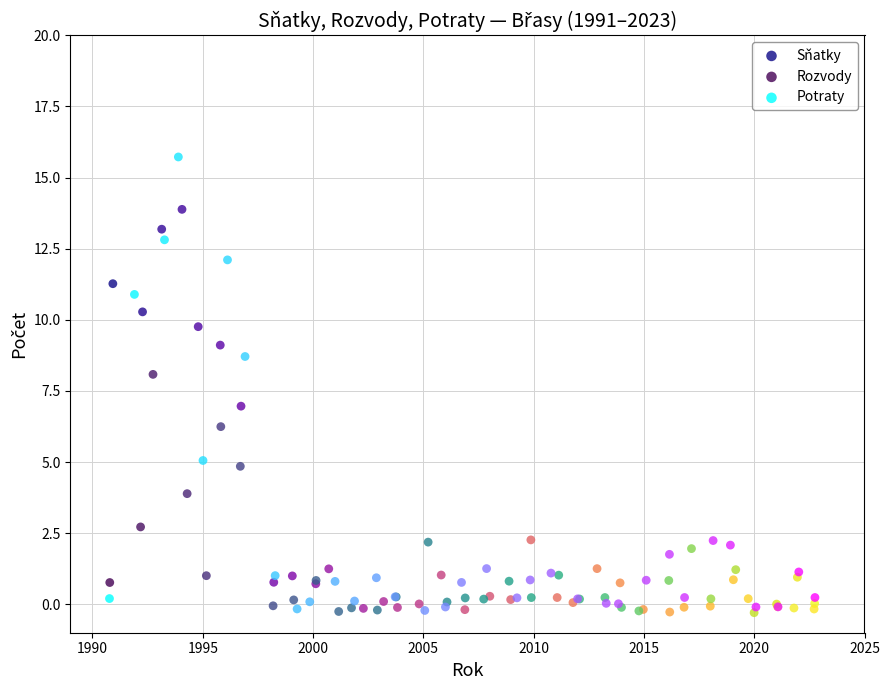

Which series has the largest Y range (max minus min)?

Potraty